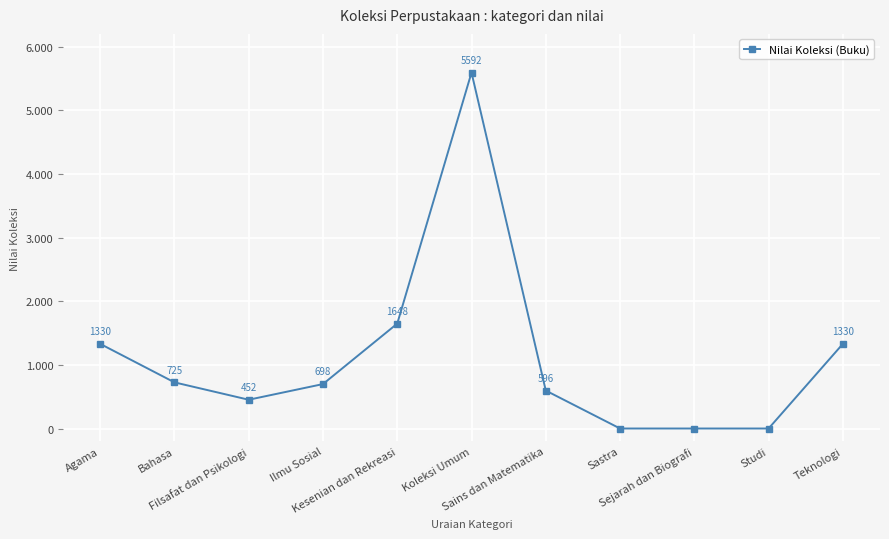

List the labels in order of value, smallest first.

Sastra, Sejarah dan Biografi, Studi, Filsafat dan Psikologi, Sains dan Matematika, Ilmu Sosial, Bahasa, Agama, Teknologi, Kesenian dan Rekreasi, Koleksi Umum